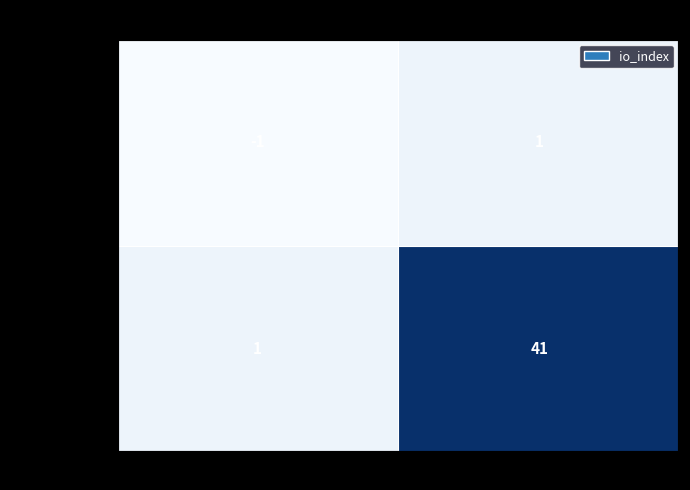

Which series changed the most between -1 and 1?

c1ebcca648b5…